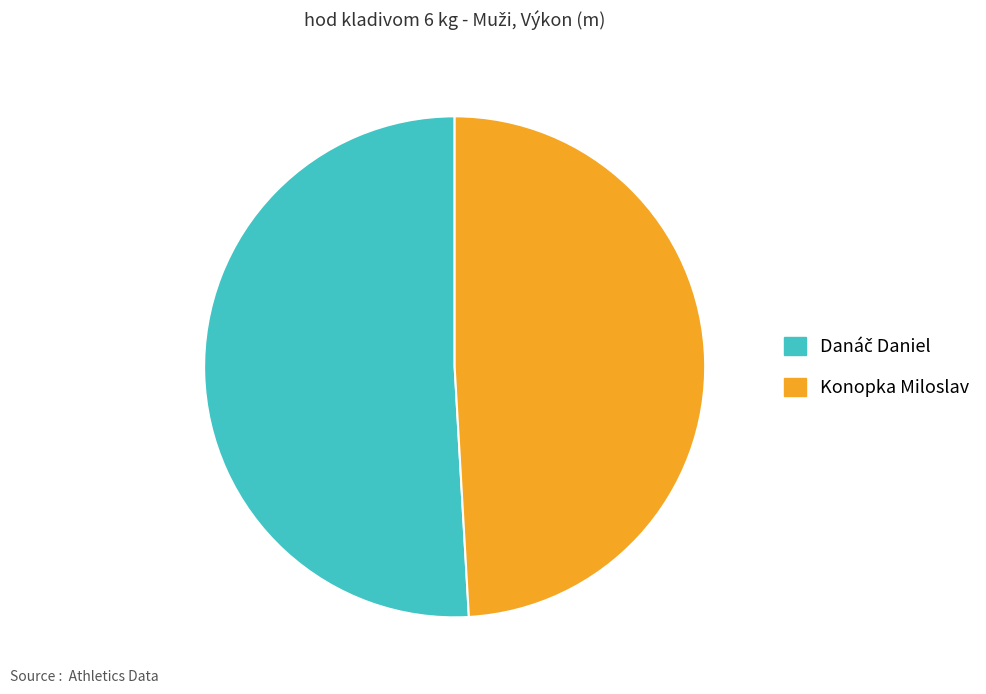

Does Konopka Miloslav represent more than half of the total?

No